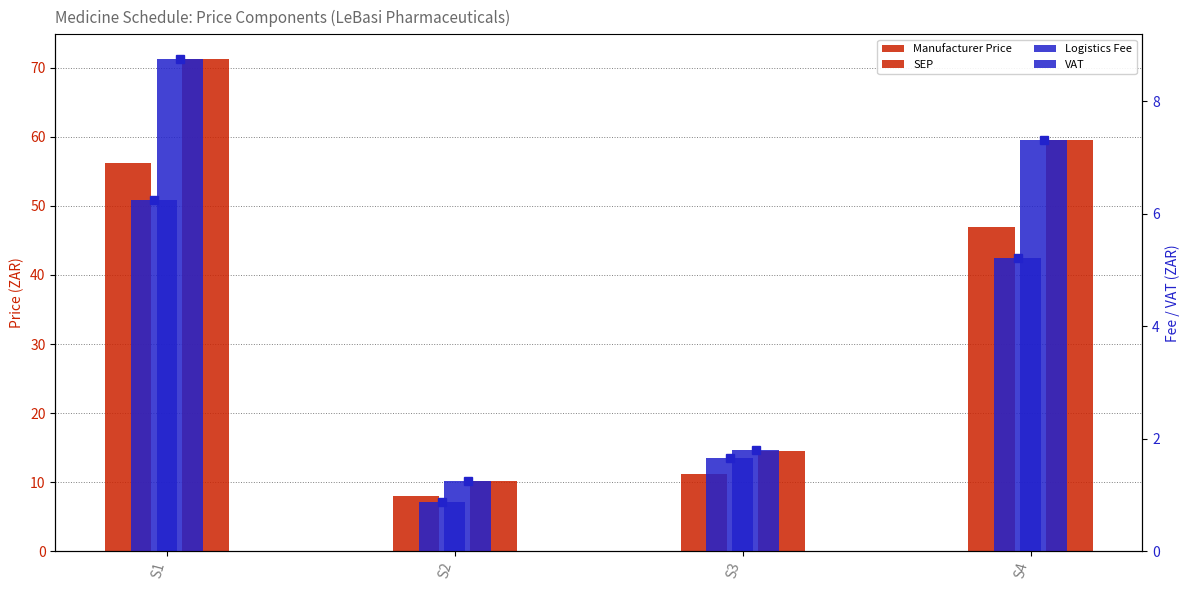

What is the maximum value shown in the chart?

71.3